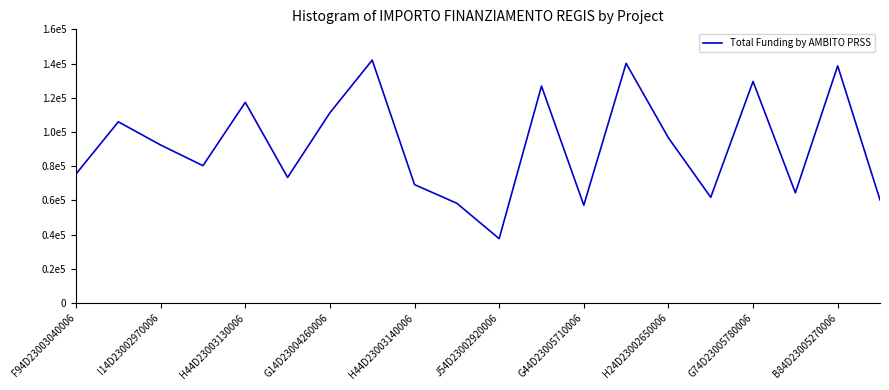

Where is the data nearest to the value 89790?

I14D23002970006